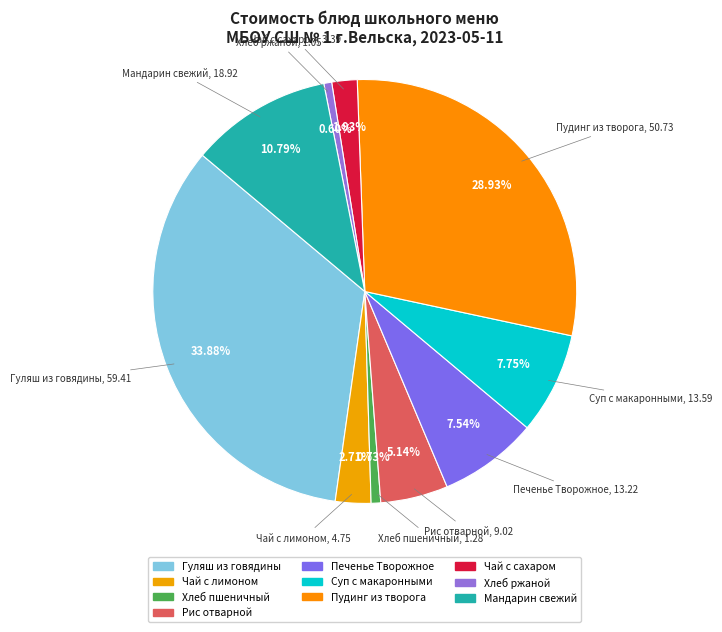

Which slice is the smallest?

Хлеб ржаной